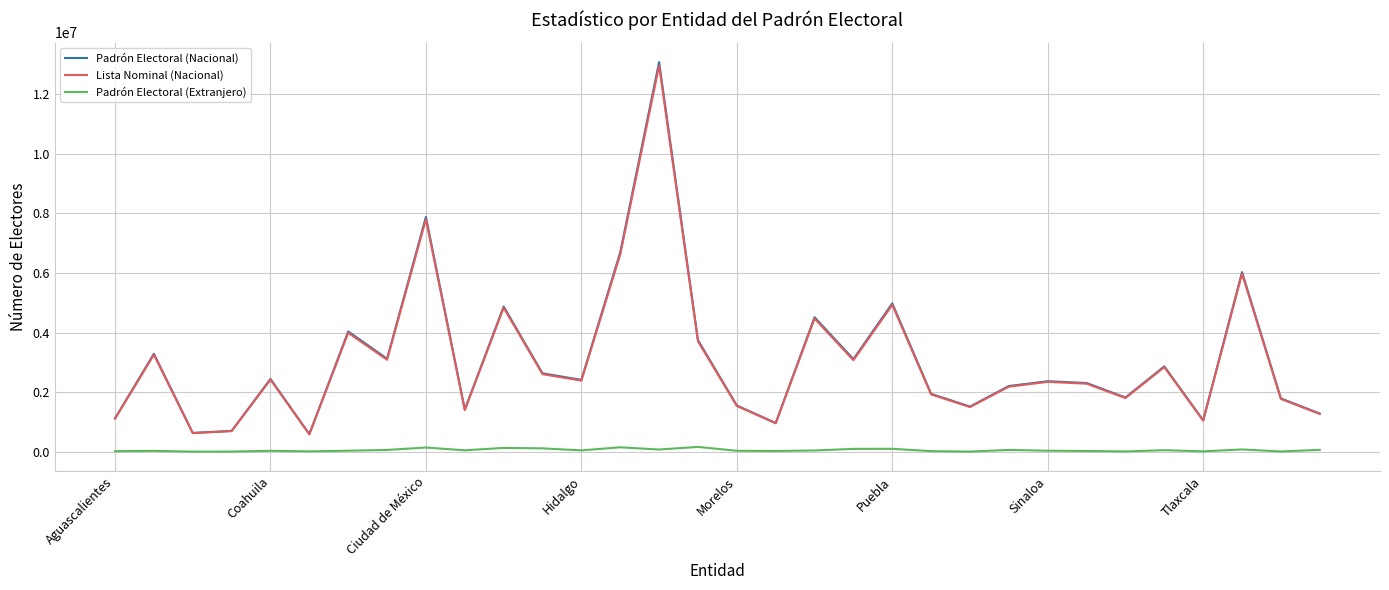

What is the minimum value shown in the chart?

1275